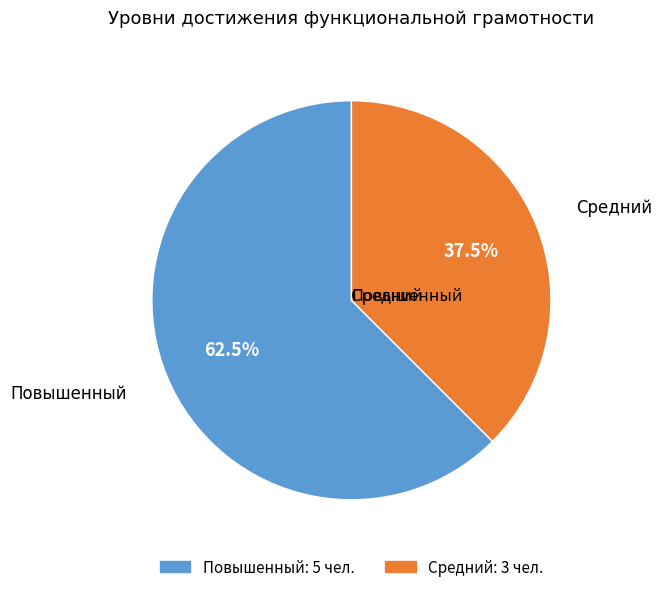

Is there any slice that represents more than half of the pie?

Yes